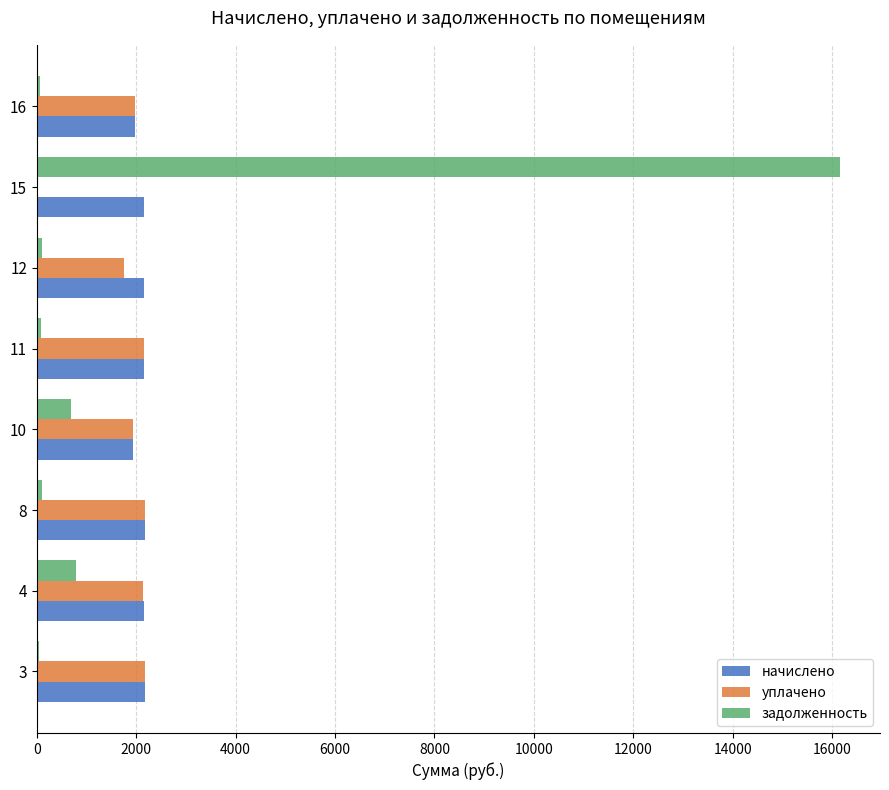

Is the value of уплачено at 4 greater than the value of задолженность at 8?

Yes